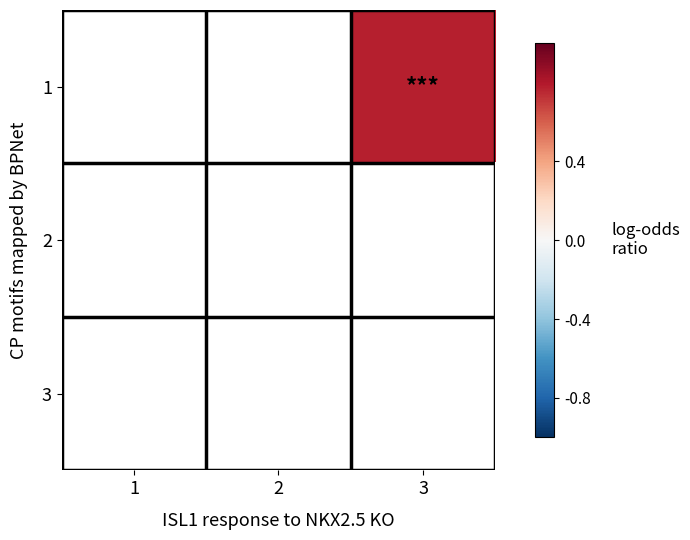

Count the number of categories in the chart.

3